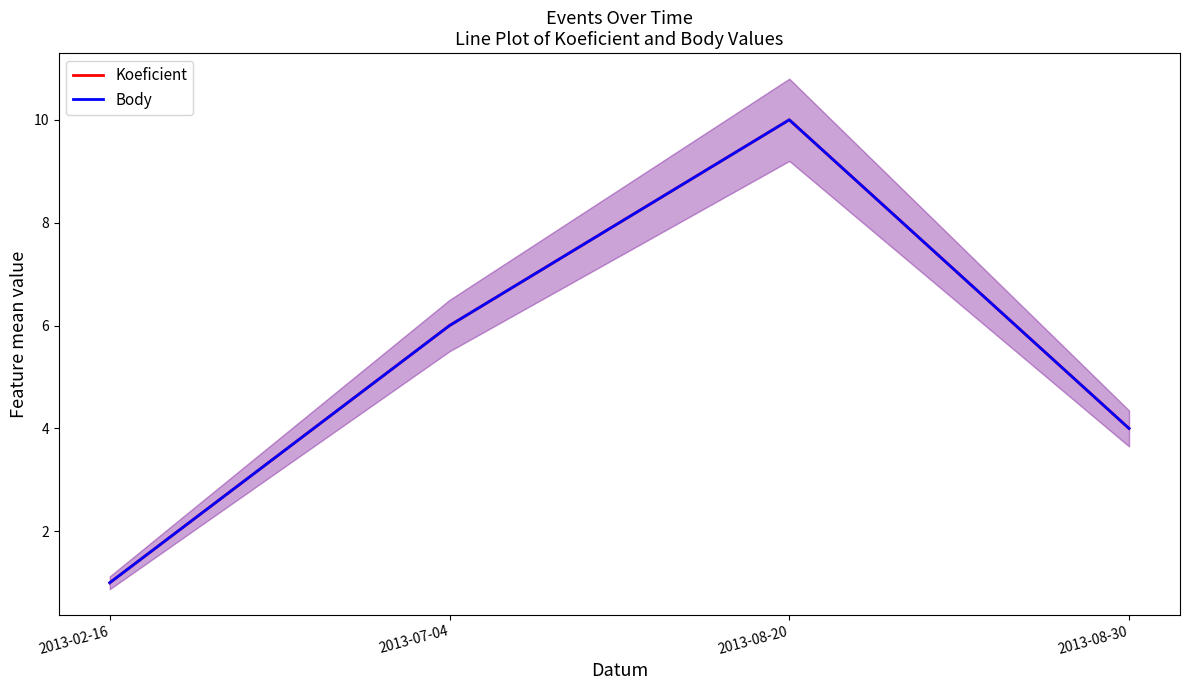

True or false: Body and Koeficient intersect in this chart.

False